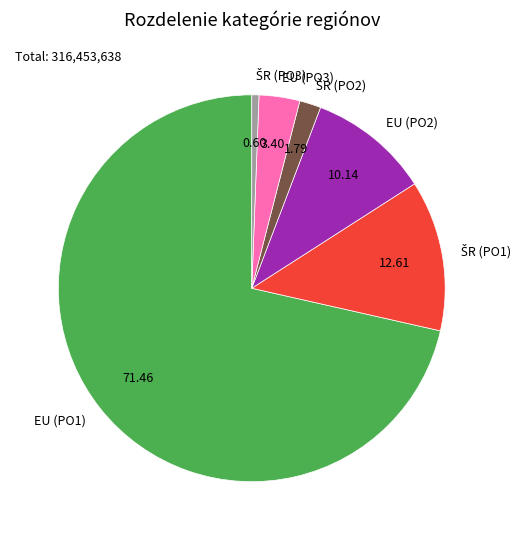

Combined, do EU (PO2) and EU (PO1) account for over 50%?

Yes